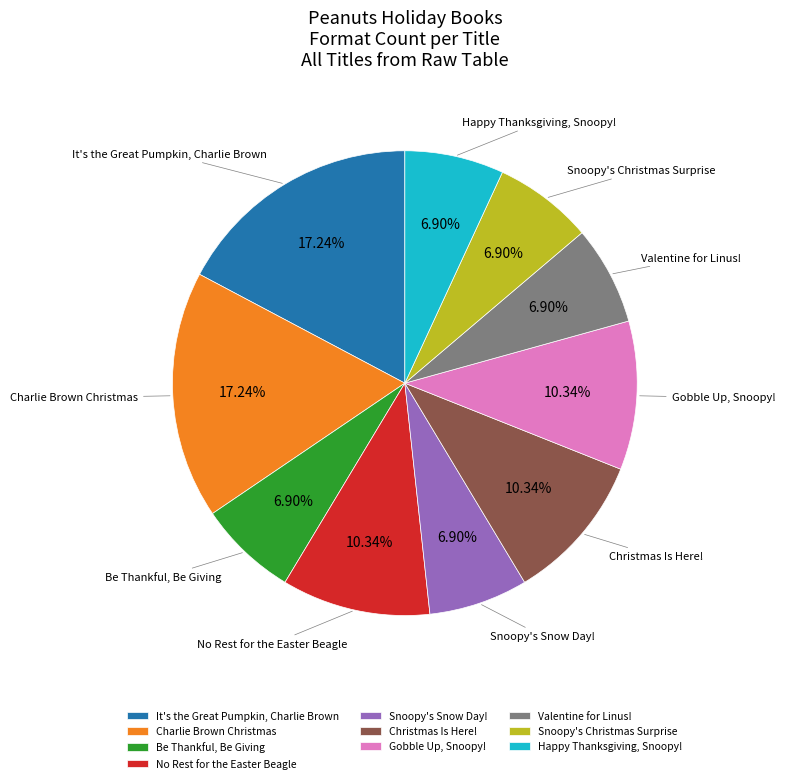

How many segments does this pie chart have?

10